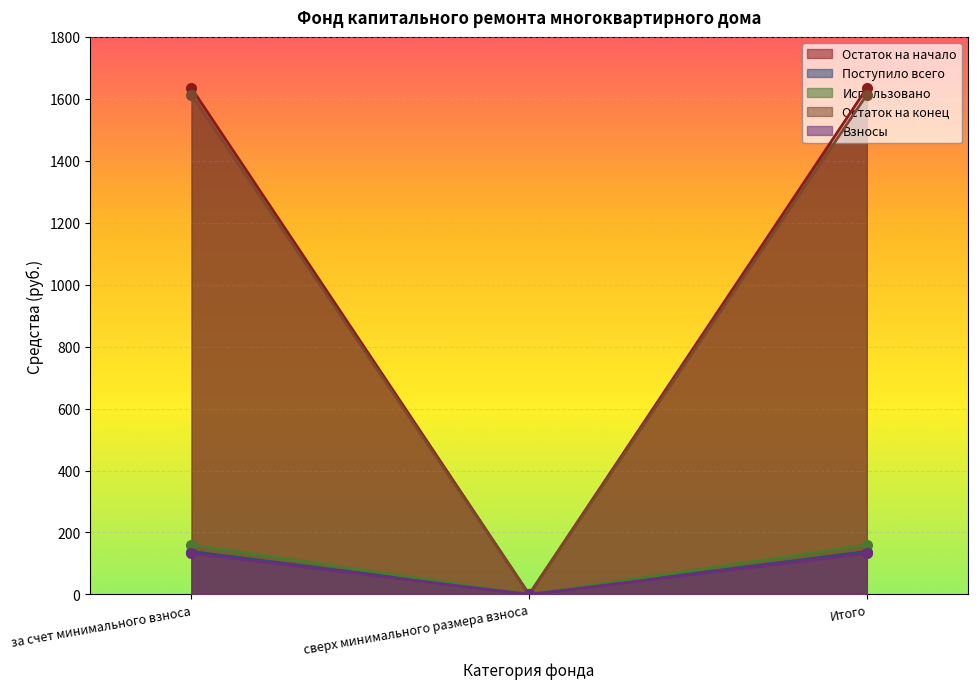

How many data points in Поступило всего are above 1634?

2